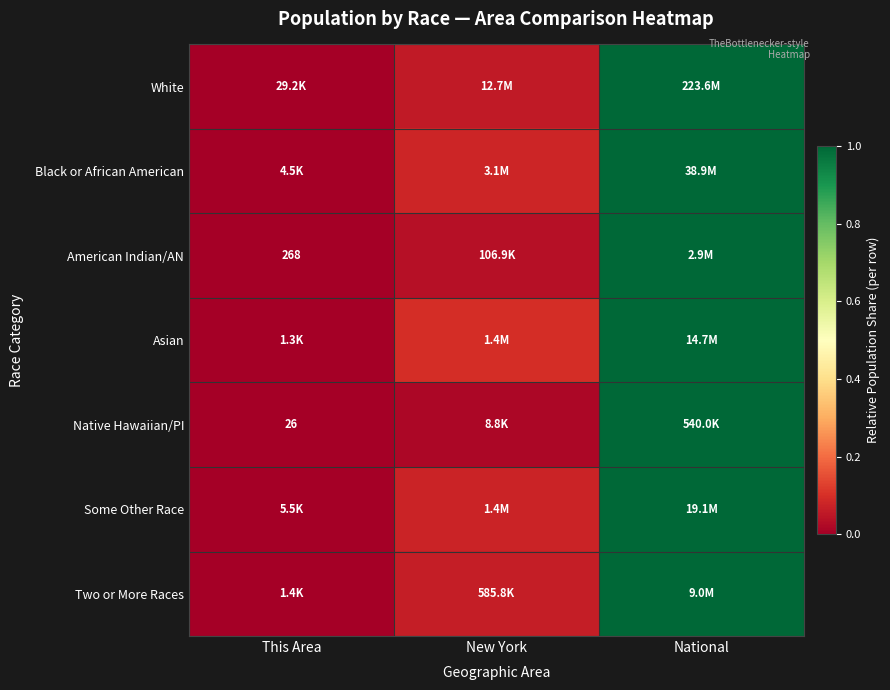

Between This Area and National, which series saw the biggest shift?

White